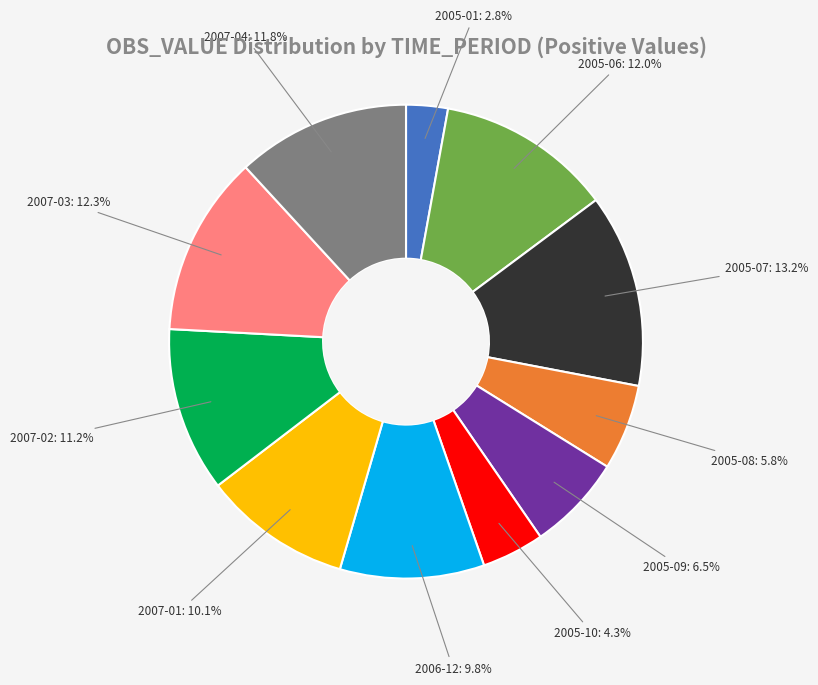

Do 2005-01 and 2005-09 together represent more than half of the pie?

No